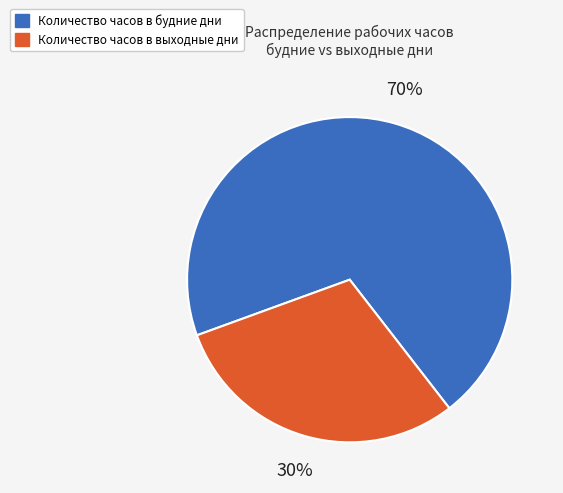

Is there a majority slice in this chart?

Yes